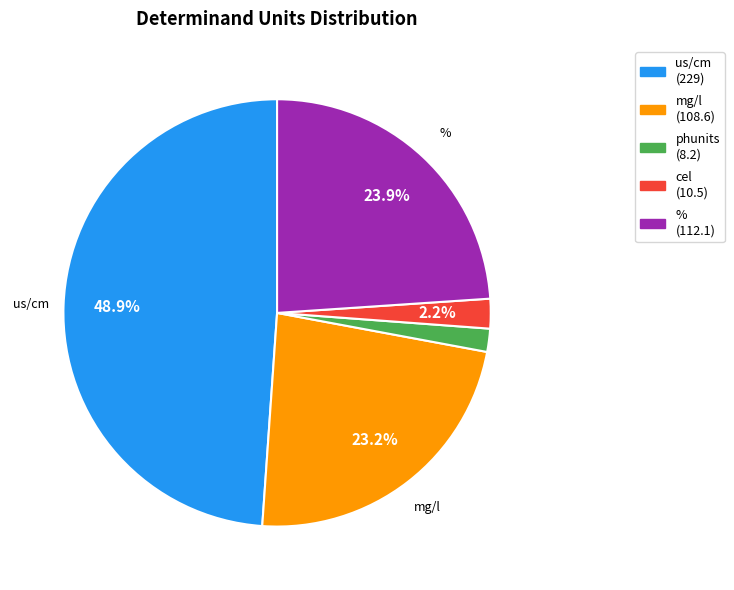

Is there any slice that represents more than half of the pie?

No